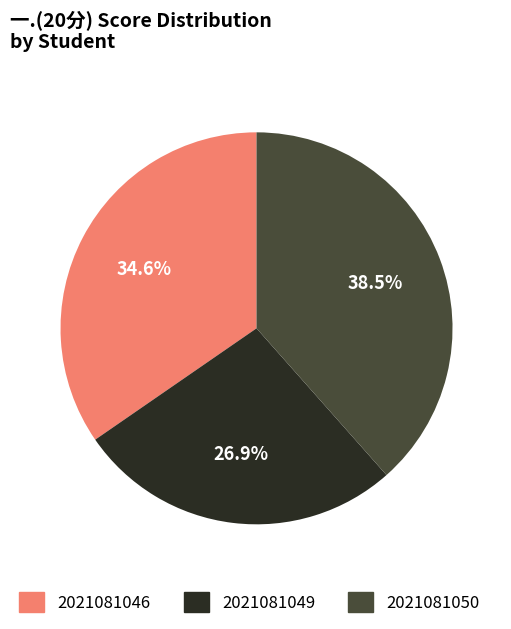

Is there a majority slice in this chart?

No